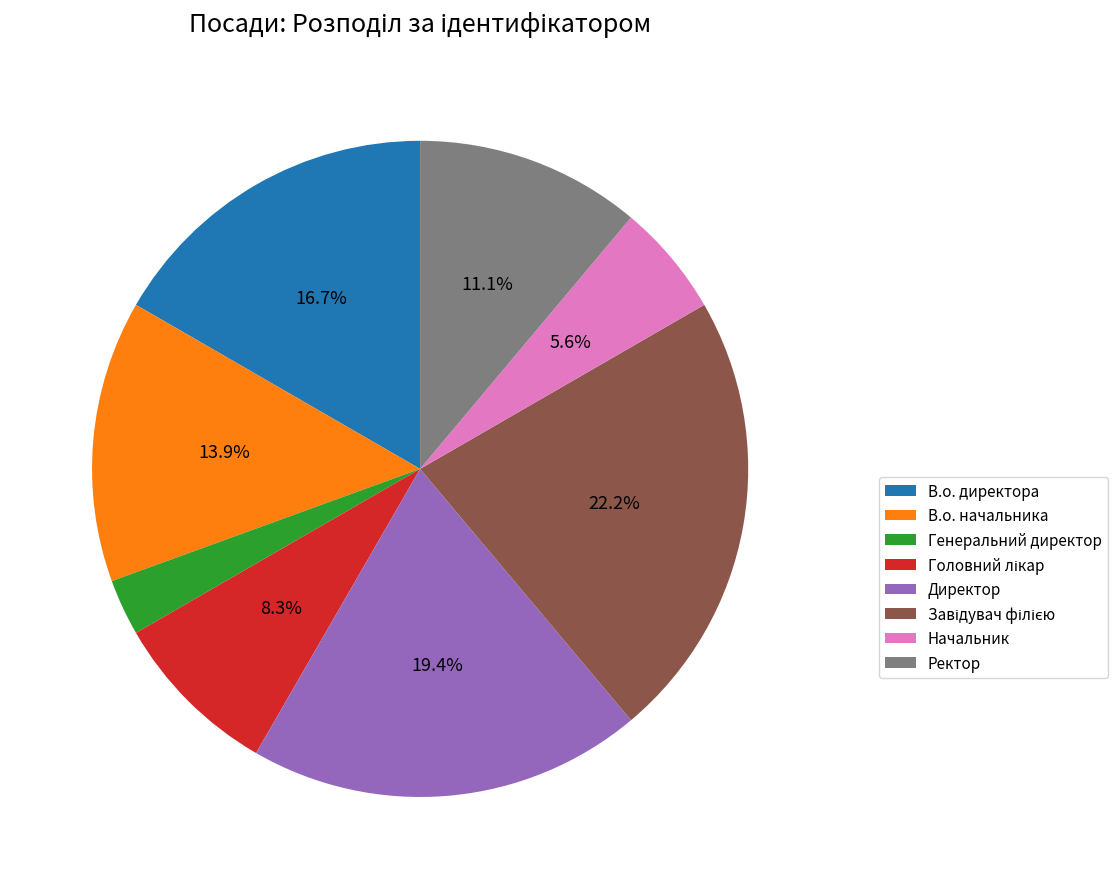

The Директор slice represents 19% of the pie. True or false?

True